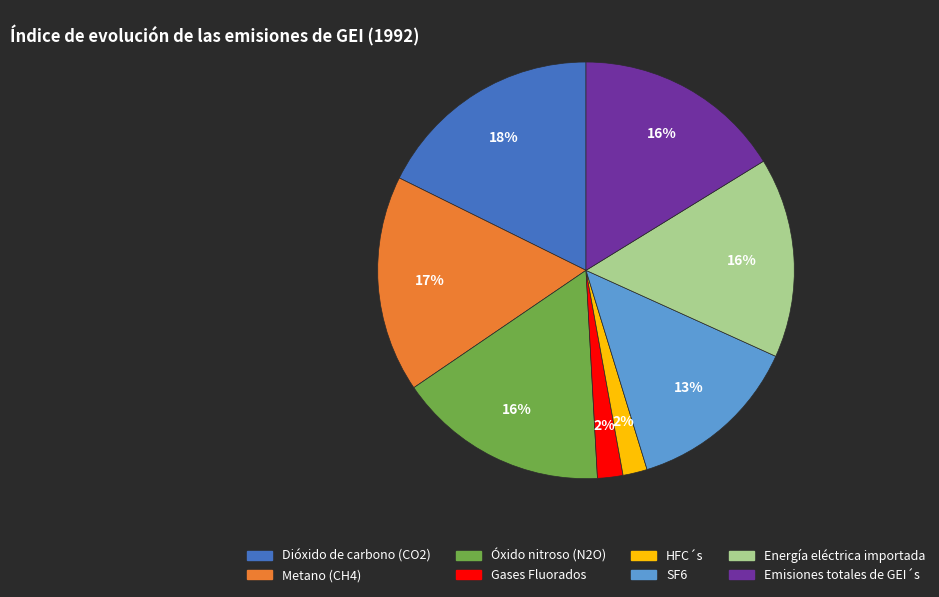

Does any single category account for the majority?

No